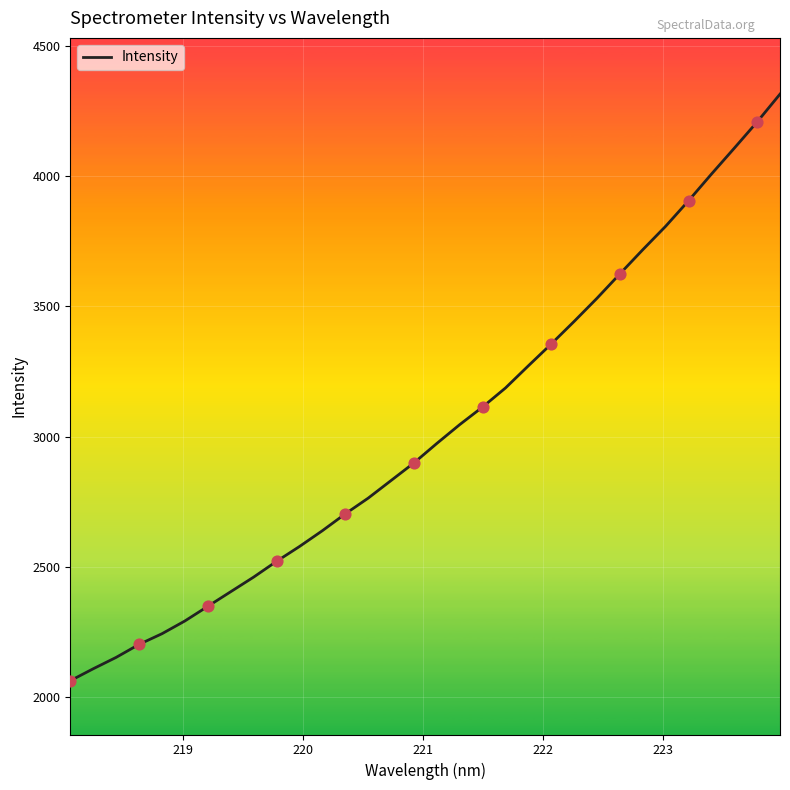

What is the greatest value displayed?

4314.7